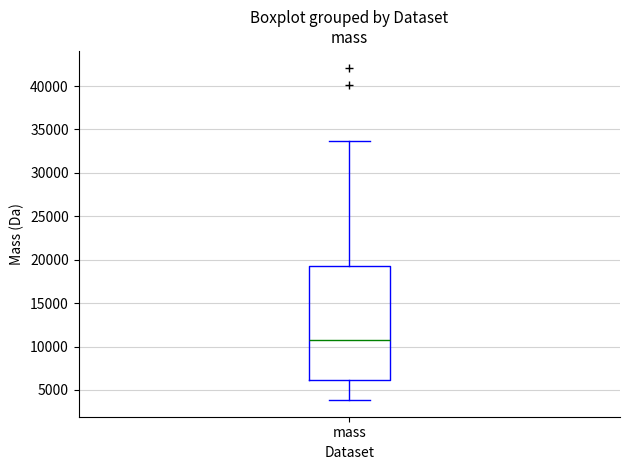

Read this box plot against the y-axis: the position of the median line, the range covered by the box, and the ends of both whiskers. The values are not printed on the chart, so give them approximately, as read against the axis.

median 11000, box 6000 to 19500, whiskers 4000 to 33500